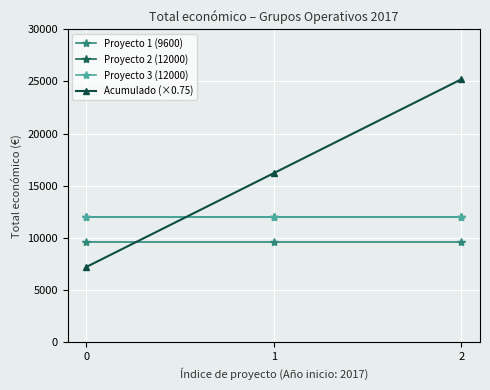

Is it true that Acumulado (×0.75) equals 23553 at 1?

False